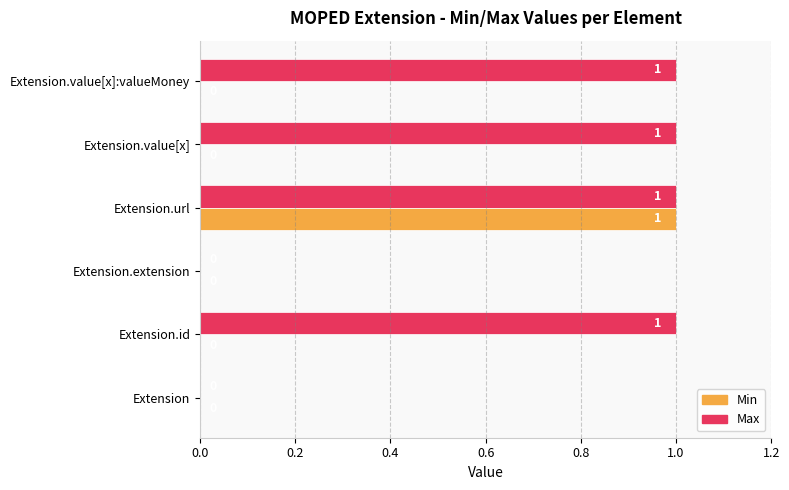

At which category is the sum across all series the highest?

Extension.url